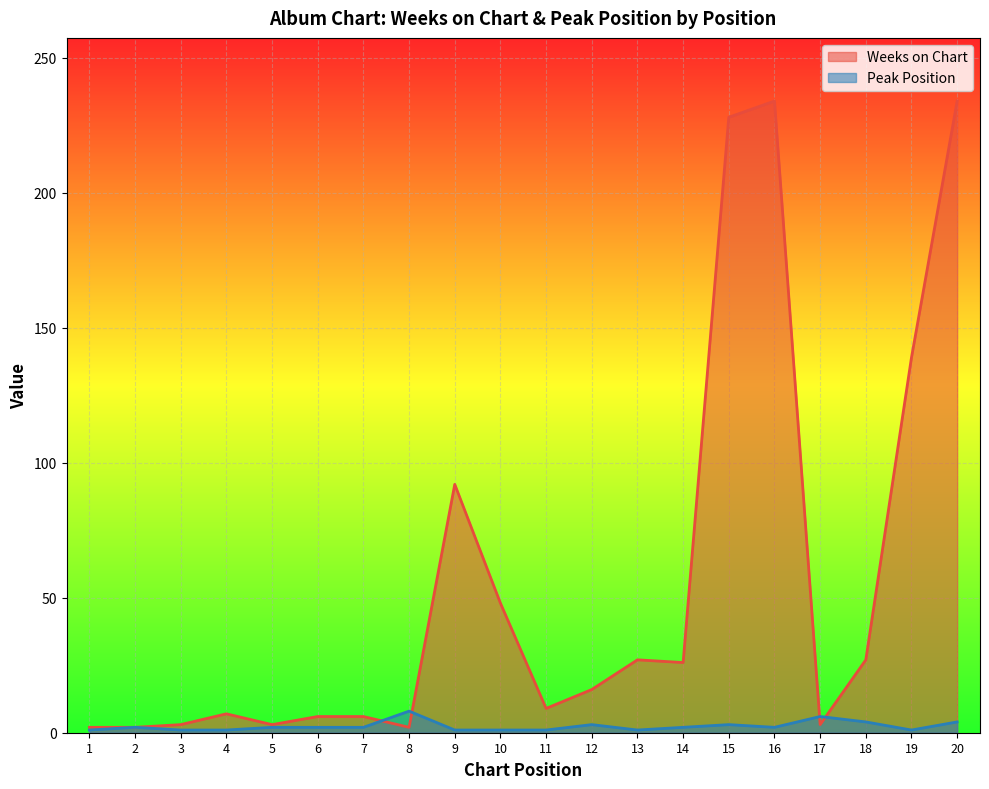

Which has a higher value, 2 or 12?

12